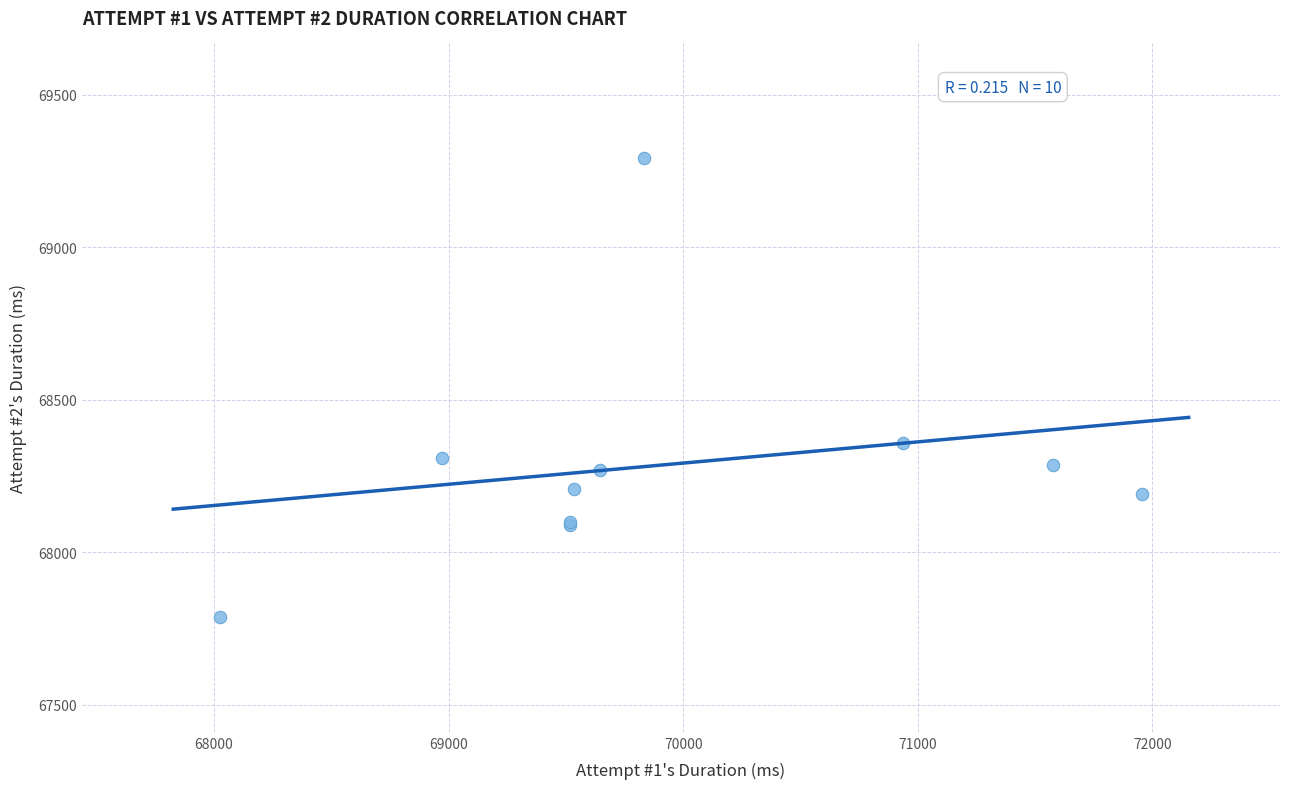

What Y value in the scatter plot is closest to 68540?

68357